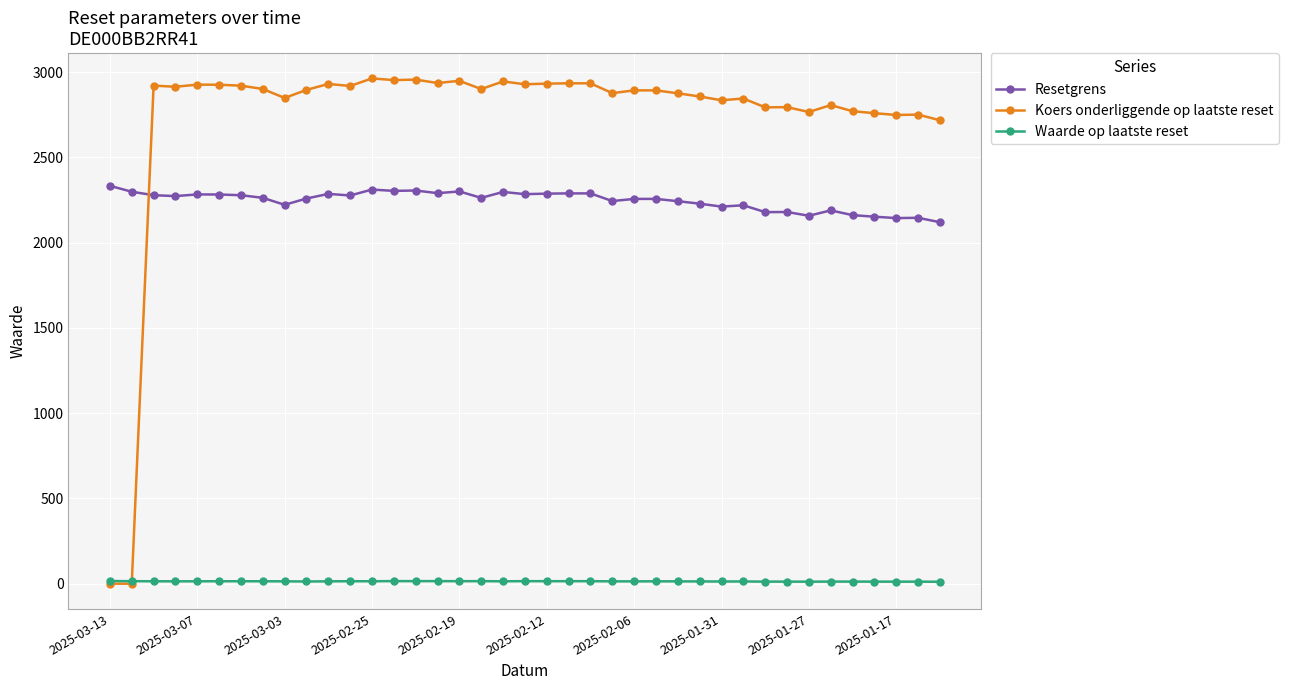

Which series ends up on top after the final intersection of Koers onderliggende op laatste reset and Resetgrens?

Koers onderliggende op laatste reset